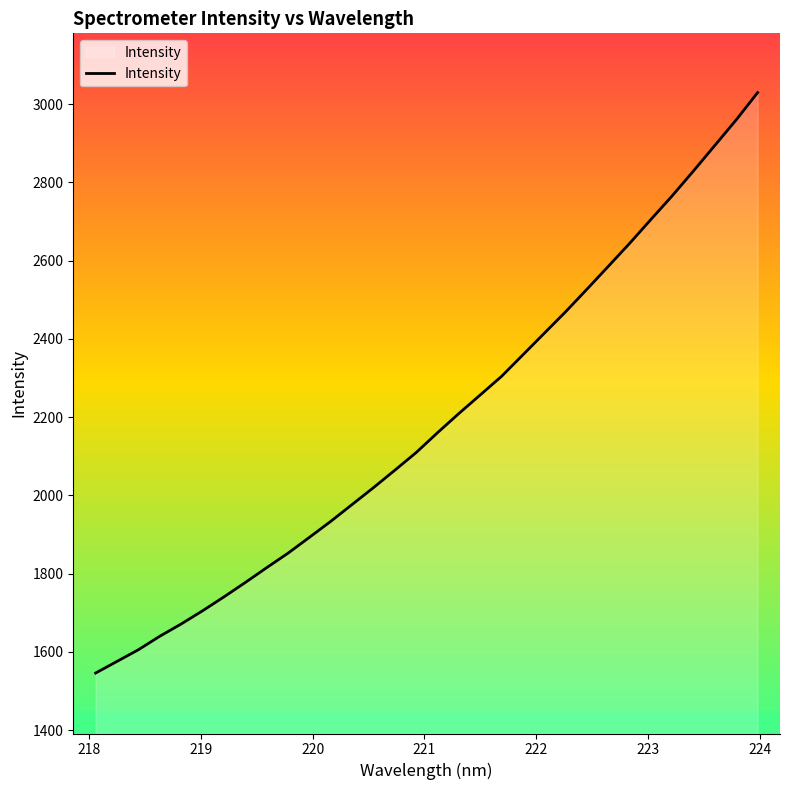

What is the minimum value shown in the chart?

1545.9